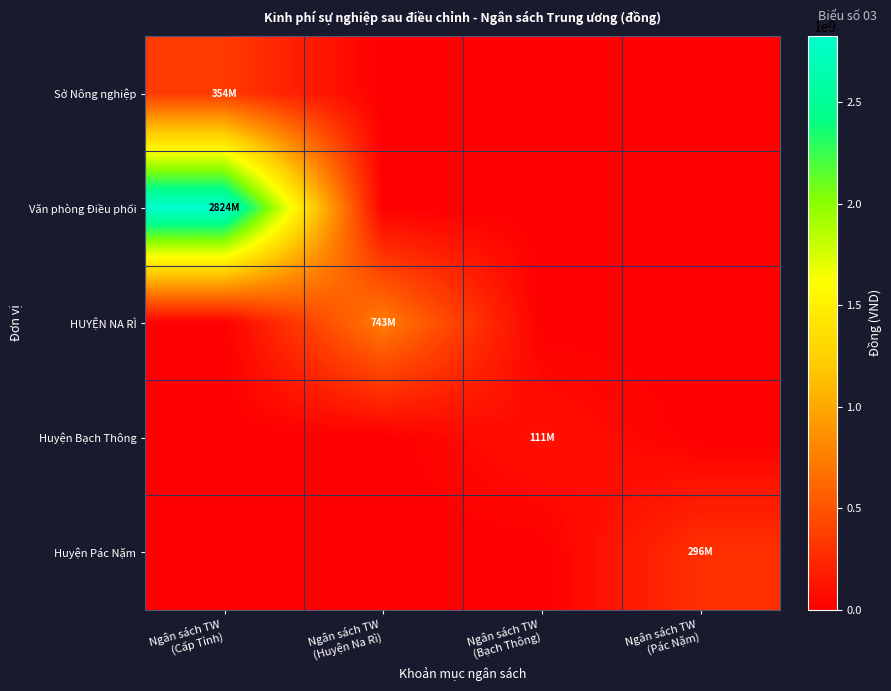

What is the total value across all series at Ngân sách TW
(Bạch Thông)?

110985673